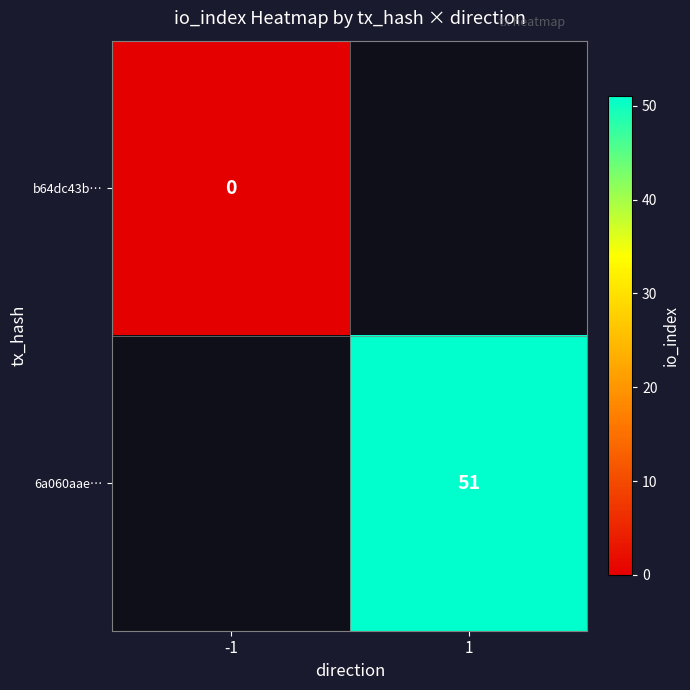

The 6a060aae… series shows 51 at 1. True or false?

True